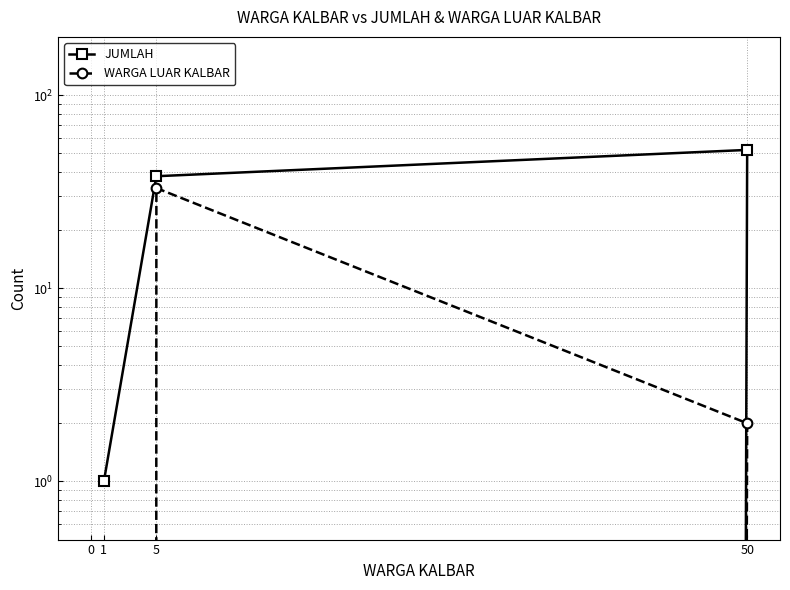

At how many categories does at least one series exceed 46?

1